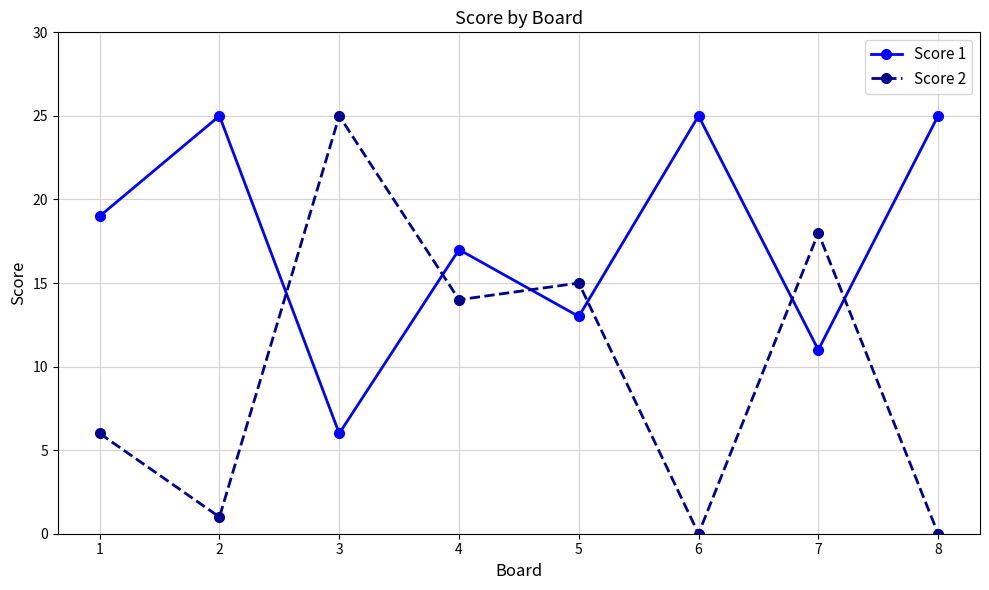

How many interior local peaks does the Score 2 series have?

3